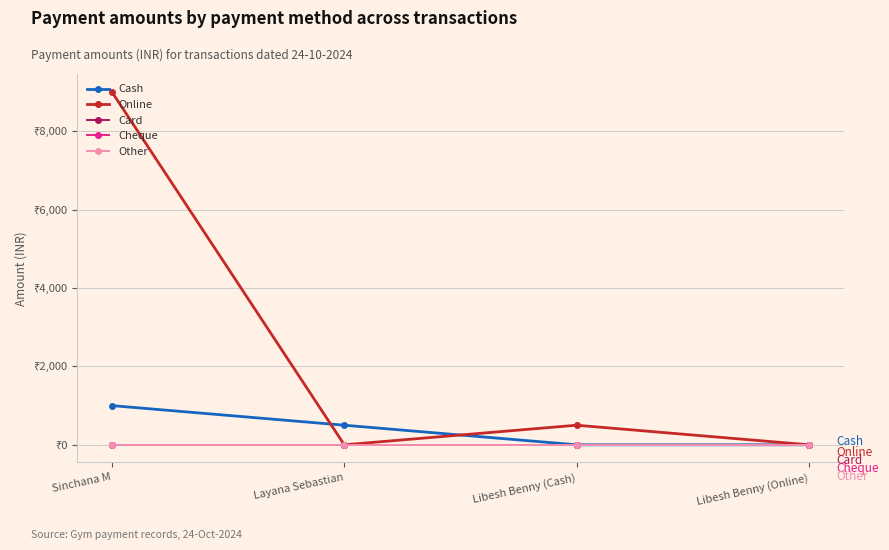

What is the label of the 3rd point from the right?

Layana Sebastian